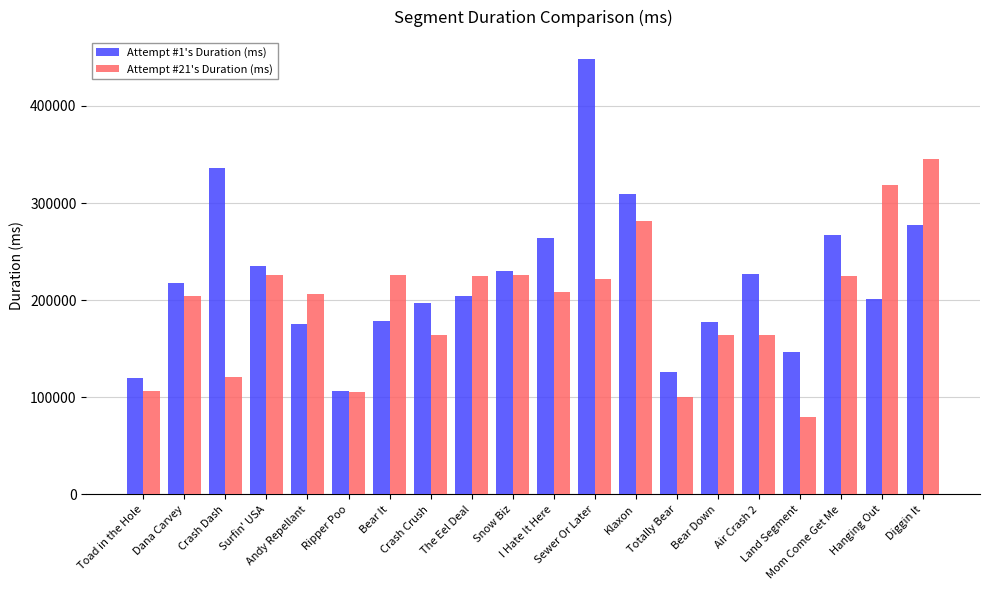

Rank the series by their average value, from lowest to highest.

Attempt #21's Duration (ms), Attempt #1's Duration (ms)